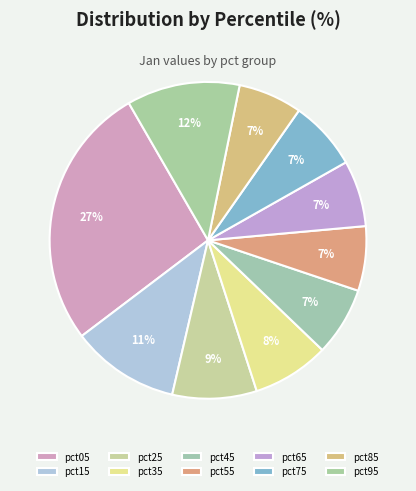

To the nearest percent, what portion does pct85 represent?

7%